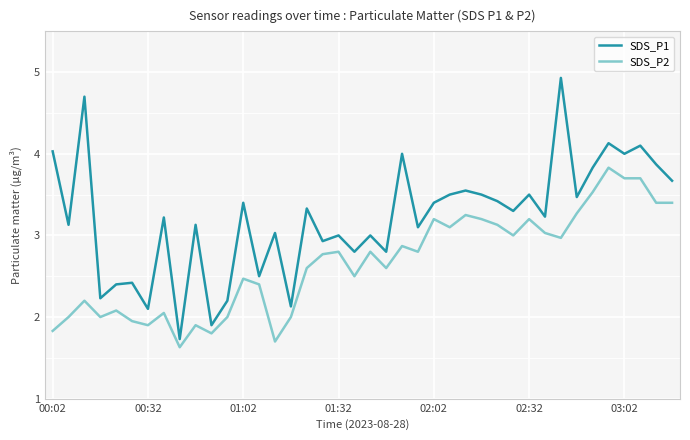

What is the smallest value displayed?

1.6